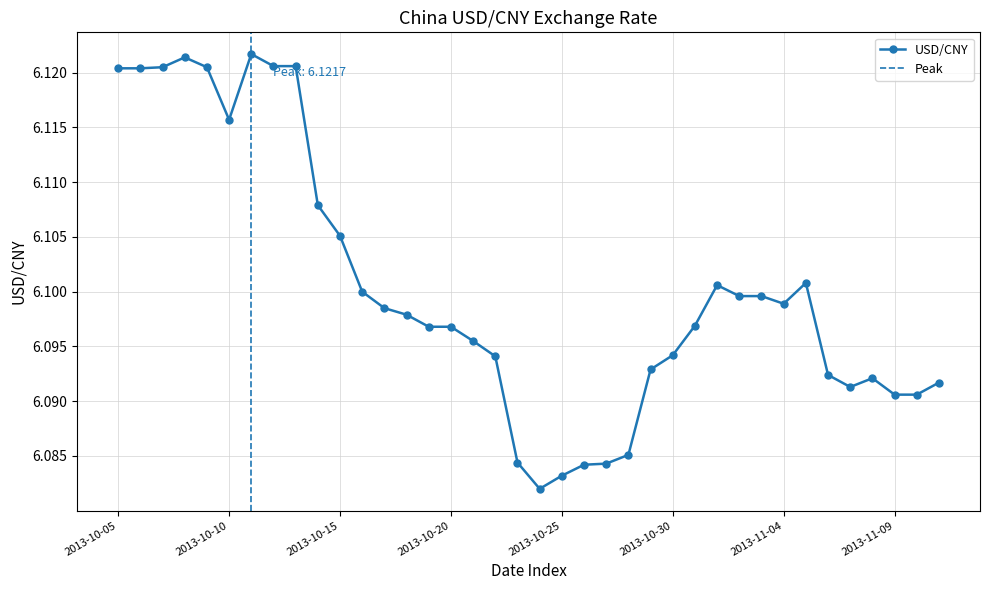

What is the label of the 15th point from the left?

2013-10-19